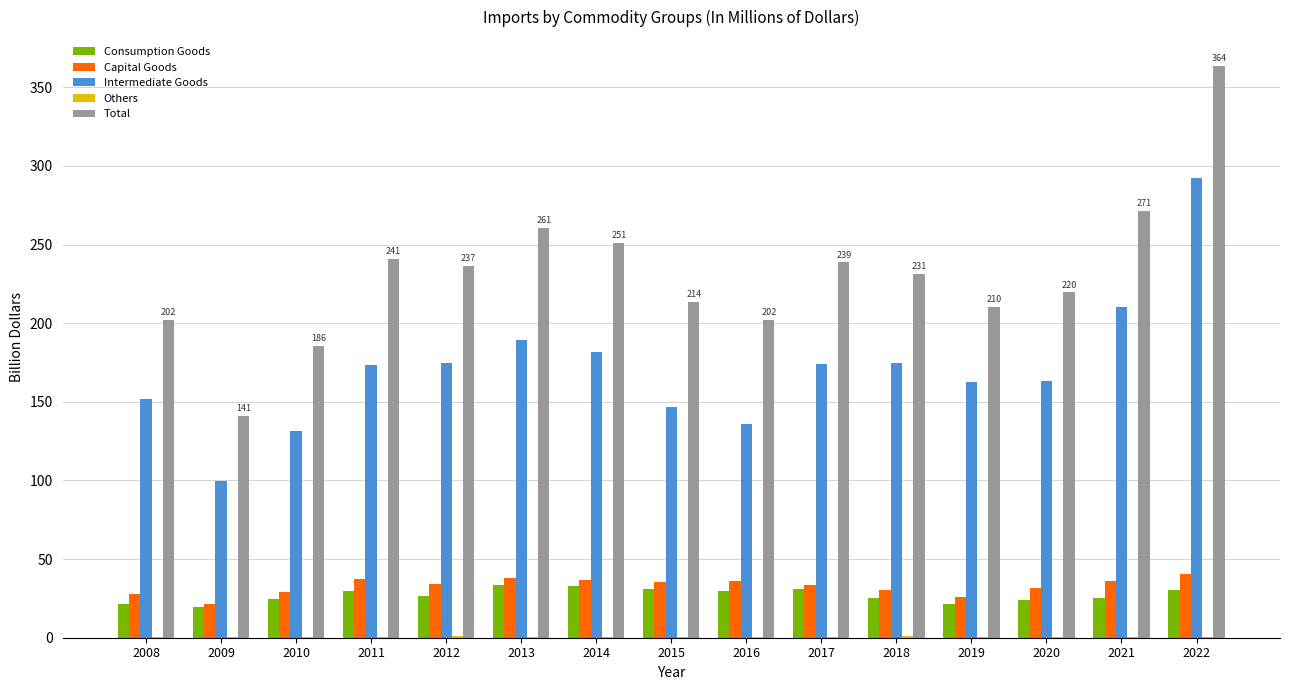

At which category is the sum across all series the highest?

2022